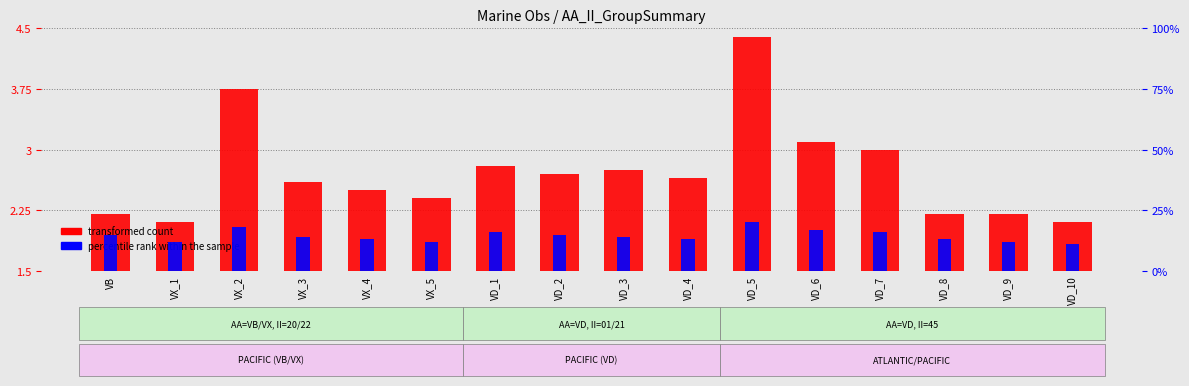

At which label is transformed count closest to 3?

VD_7